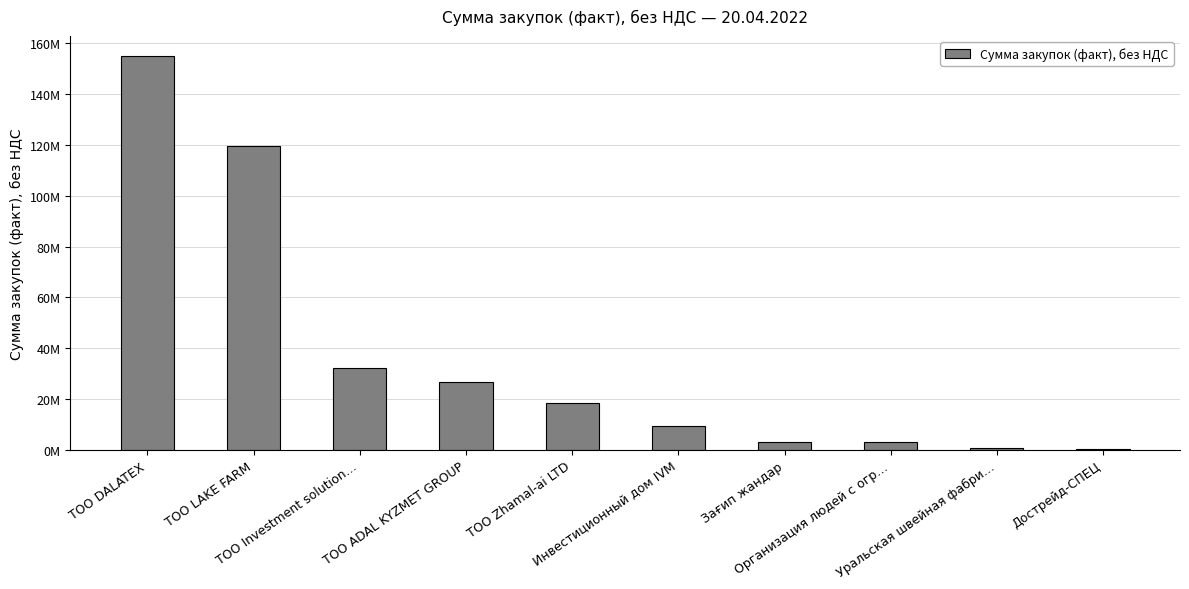

Rank the categories by value from lowest to highest.

Дострейд-СПЕЦ, Уральская швейная фабри…, Организация людей с огр…, Зағип жандар, Инвестиционный дом IVM, ТОО Zhamal-ai LTD, ТОО ADAL KYZMET GROUP, ТОО Investment solution…, ТОО LAKE FARM, ТОО DALATEX